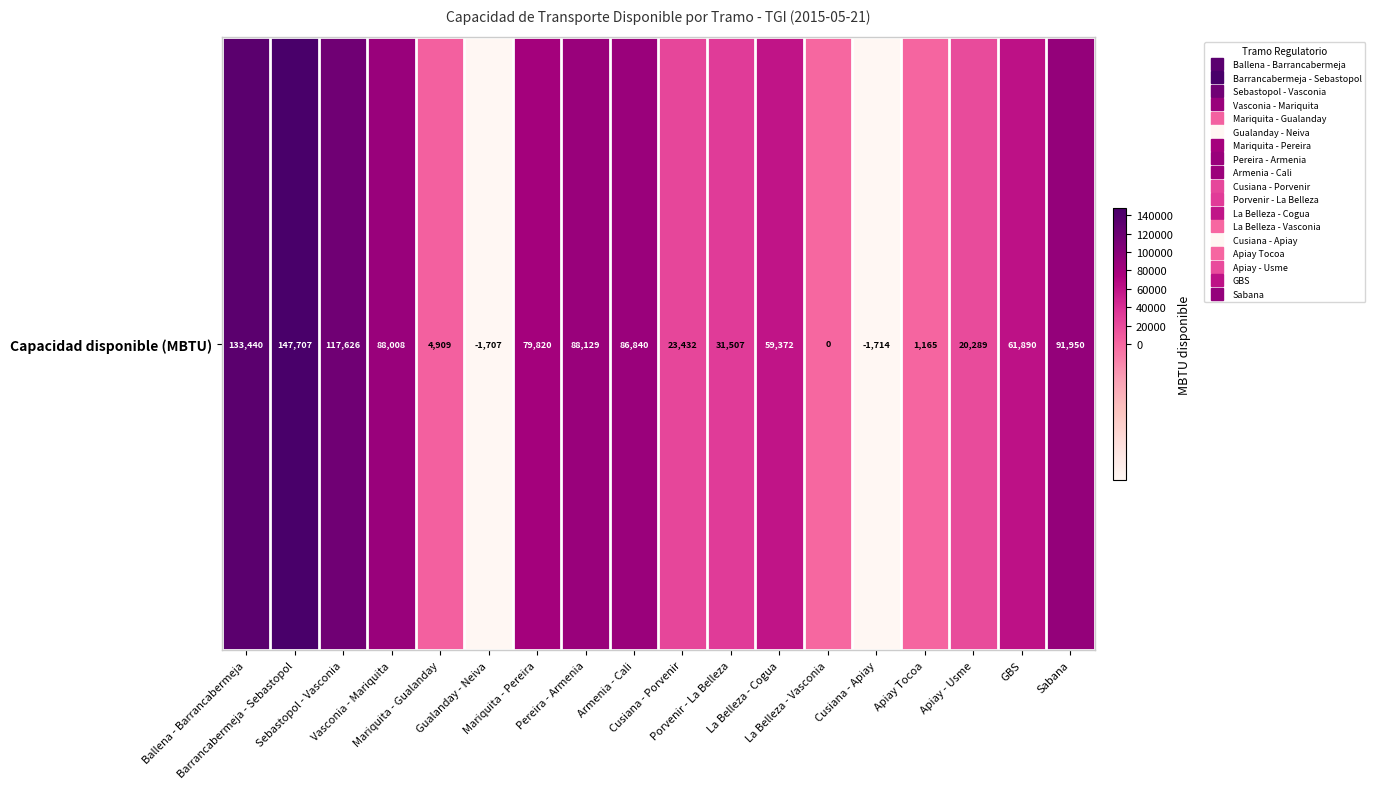

What is the difference between the maximum and second lowest values?

149413.9